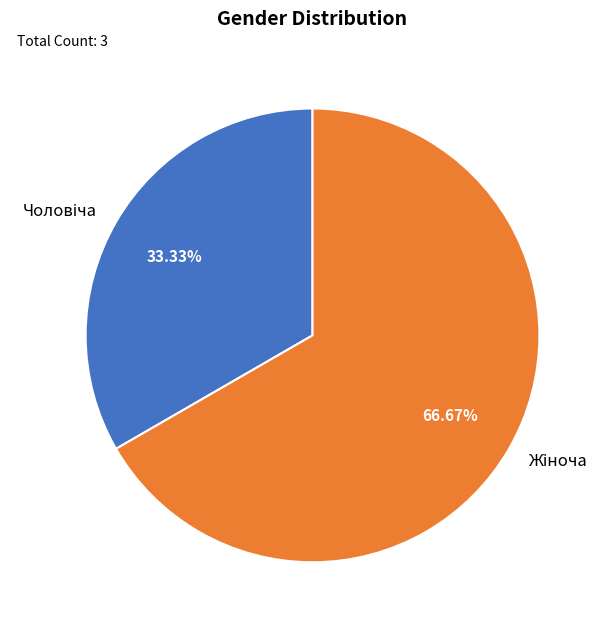

Is there any slice that represents more than half of the pie?

Yes